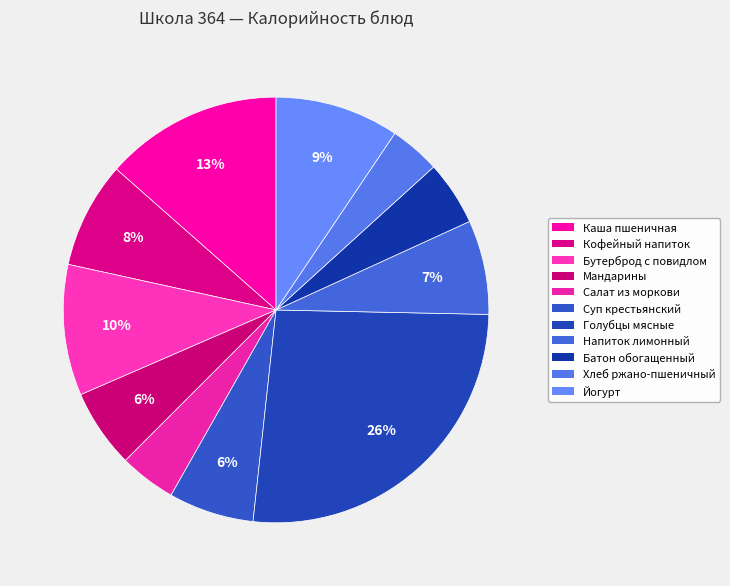

Count the number of slices in the pie.

11